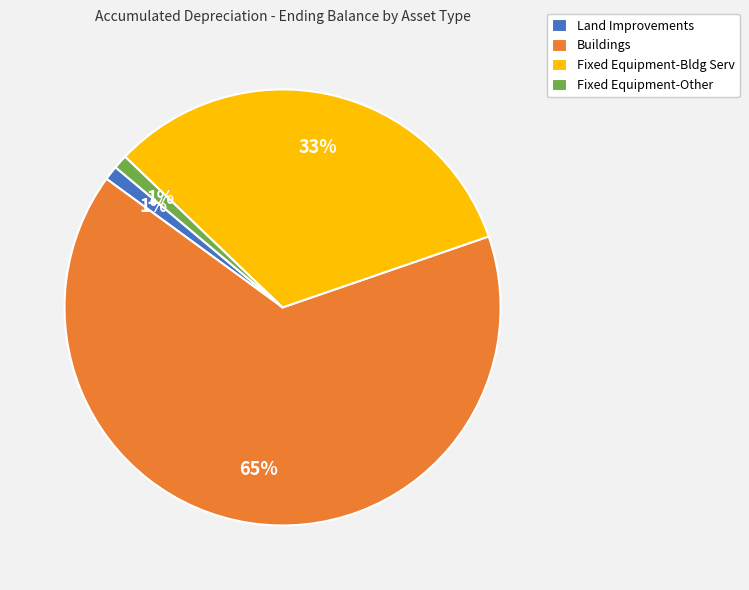

What is the largest slice in the pie chart?

Buildings